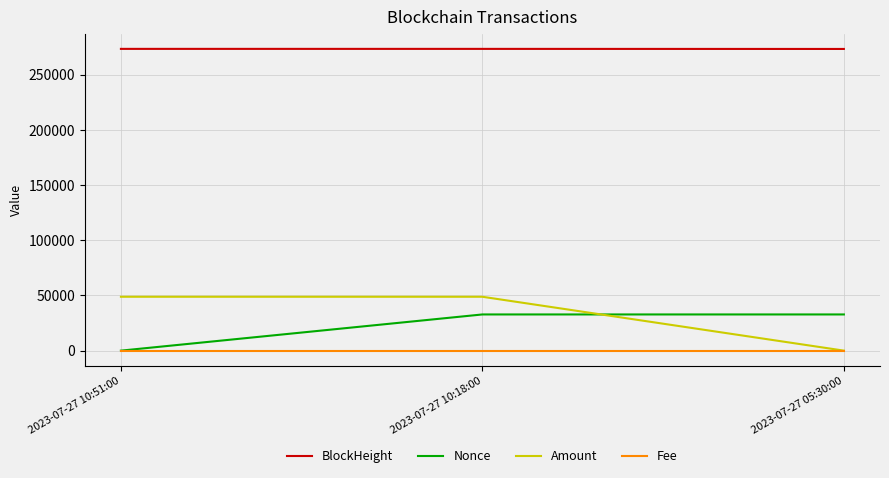

Rank the series at 2023-07-27 10:18:00 from lowest to highest value.

Fee, Nonce, Amount, BlockHeight